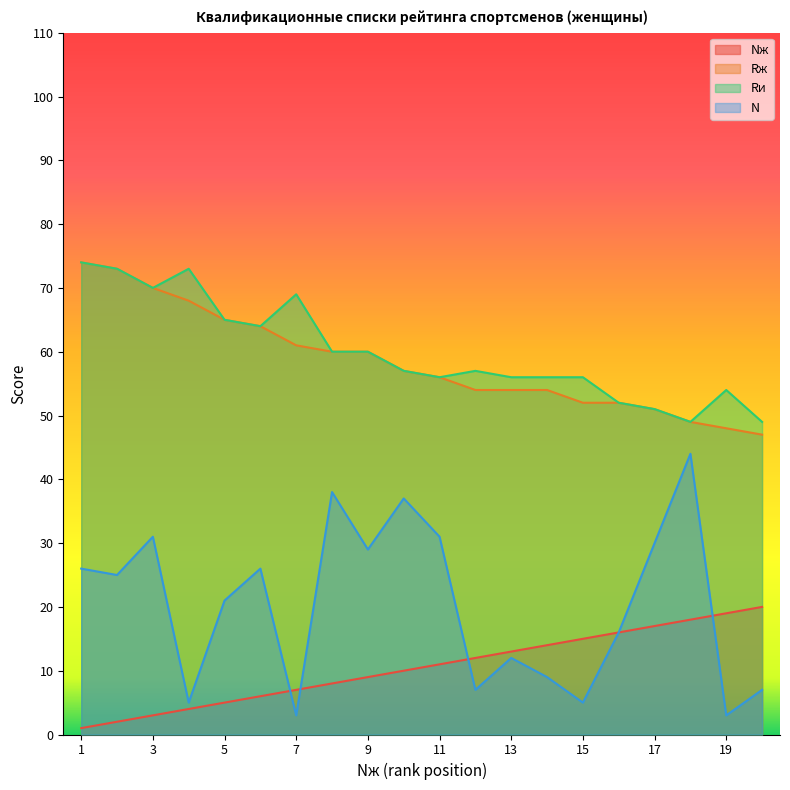

After their last crossing, which series has the higher values: N or Nж?

Nж